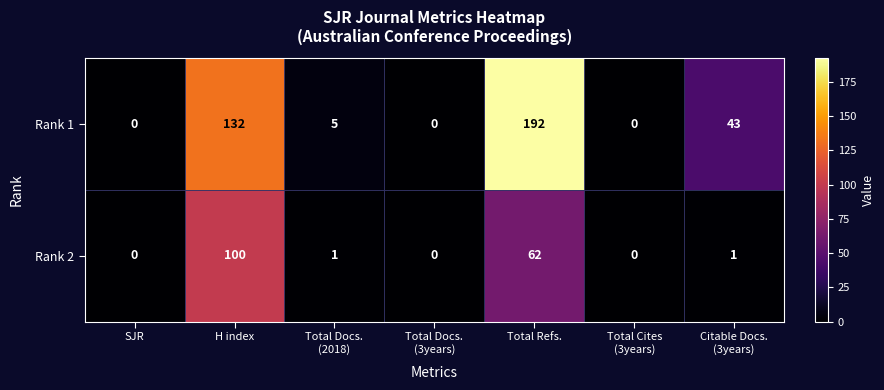

How many categories are shown in the chart?

7